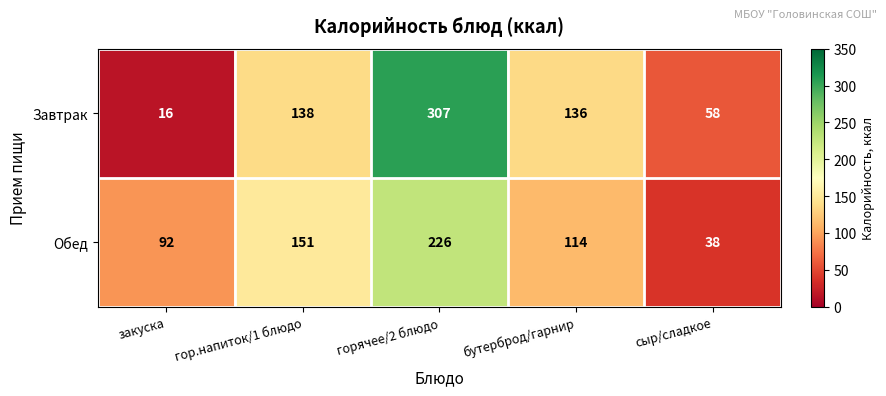

Which label corresponds to the largest value in the chart?

горячее/2 блюдо